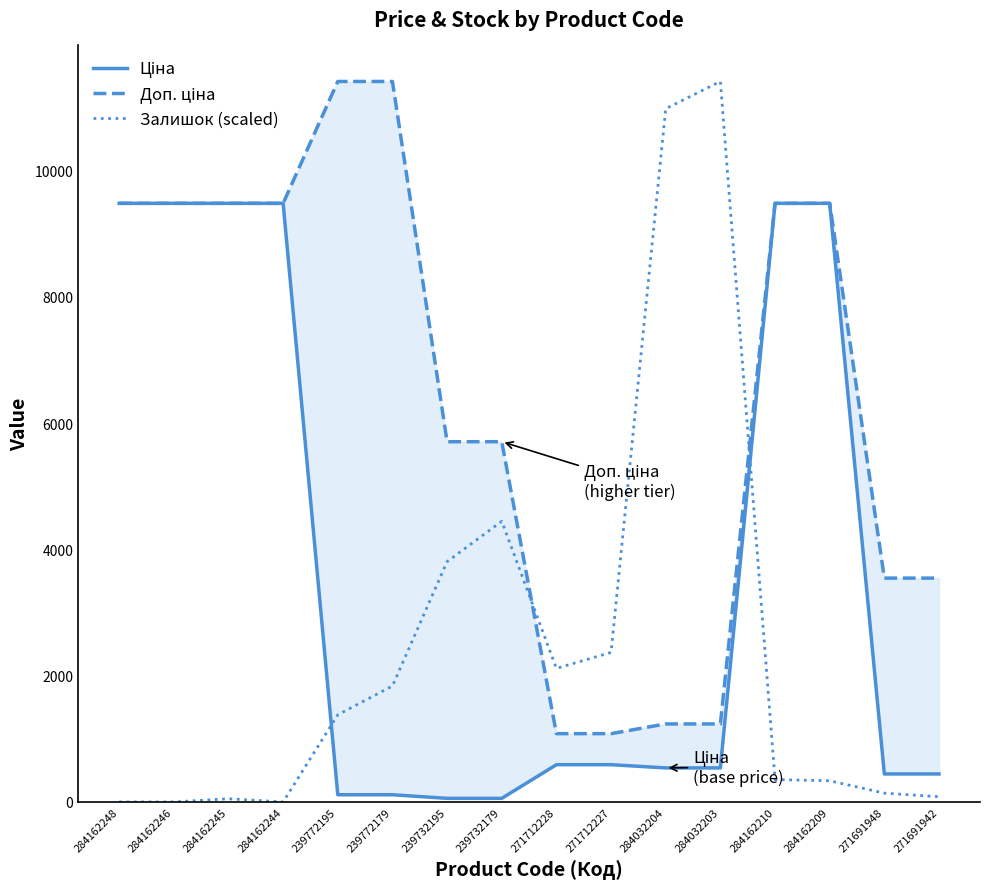

Where is the first local minimum for Залишок (scaled)?

284162244